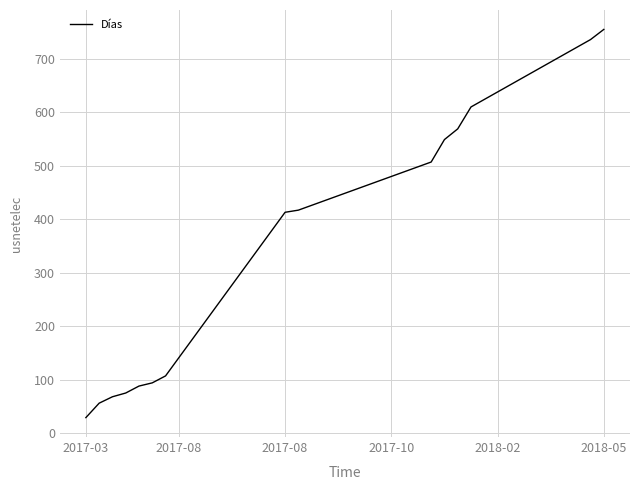

True or false: the data has more than 2 interior local peaks.

False